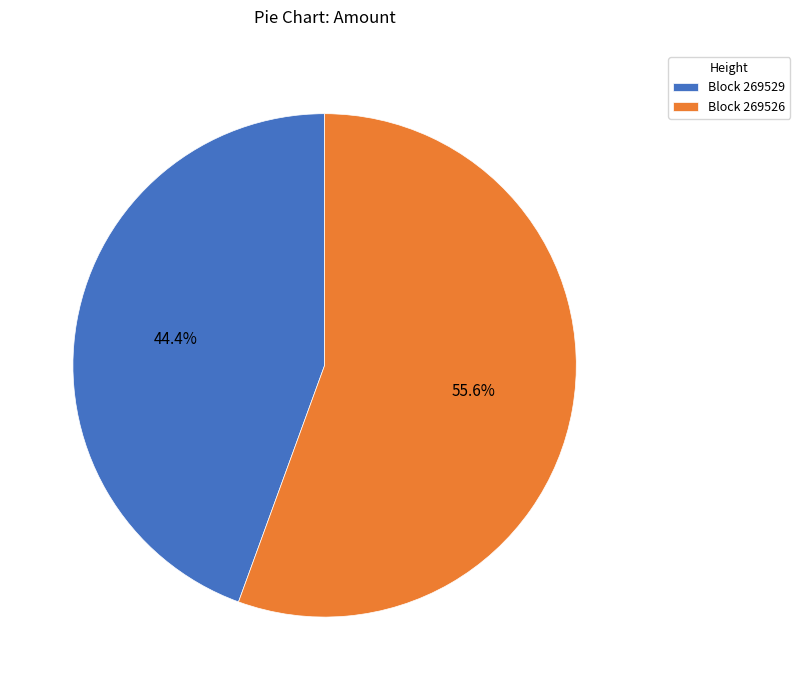

Rank the categories by value from lowest to highest.

Block 269529, Block 269526